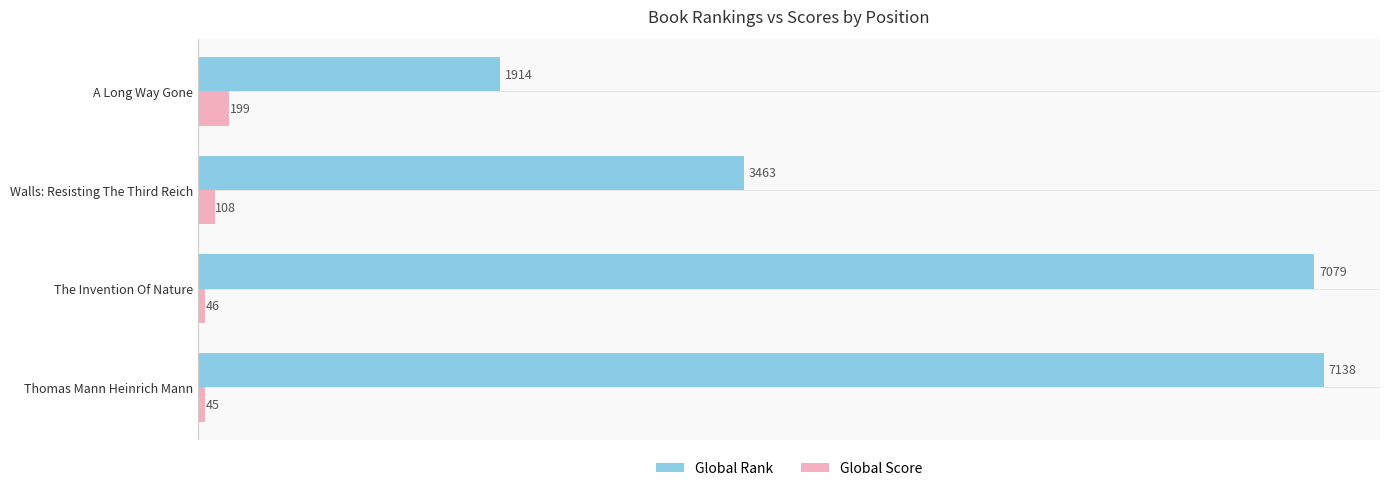

List the series in order of their peak value, highest first.

Global Rank, Global Score